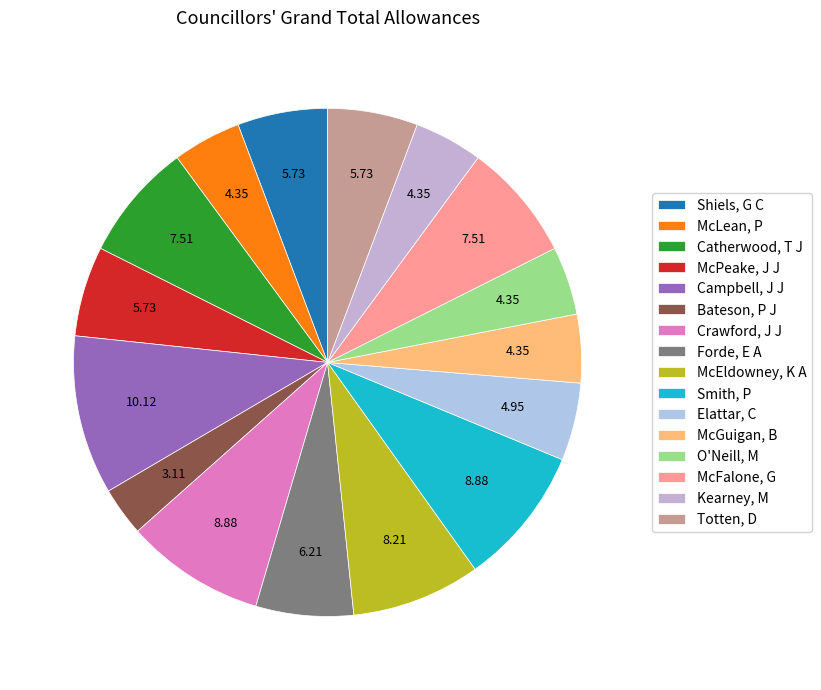

What percentage do Catherwood, T J and Bateson, P J together represent?

10.6%